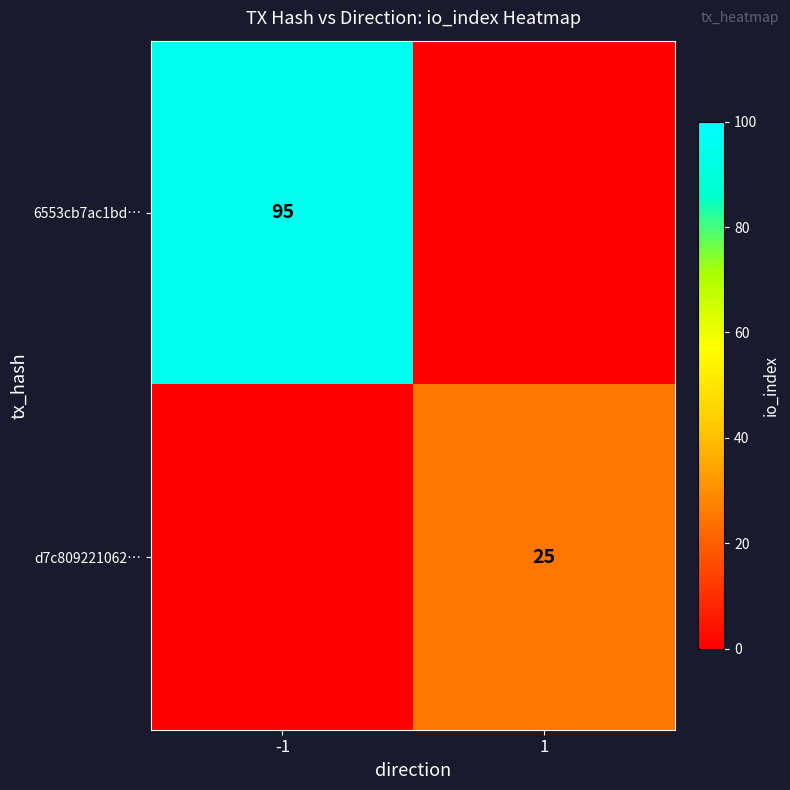

The value of 6553cb7ac1bd… at -1 is 127. True or false?

False